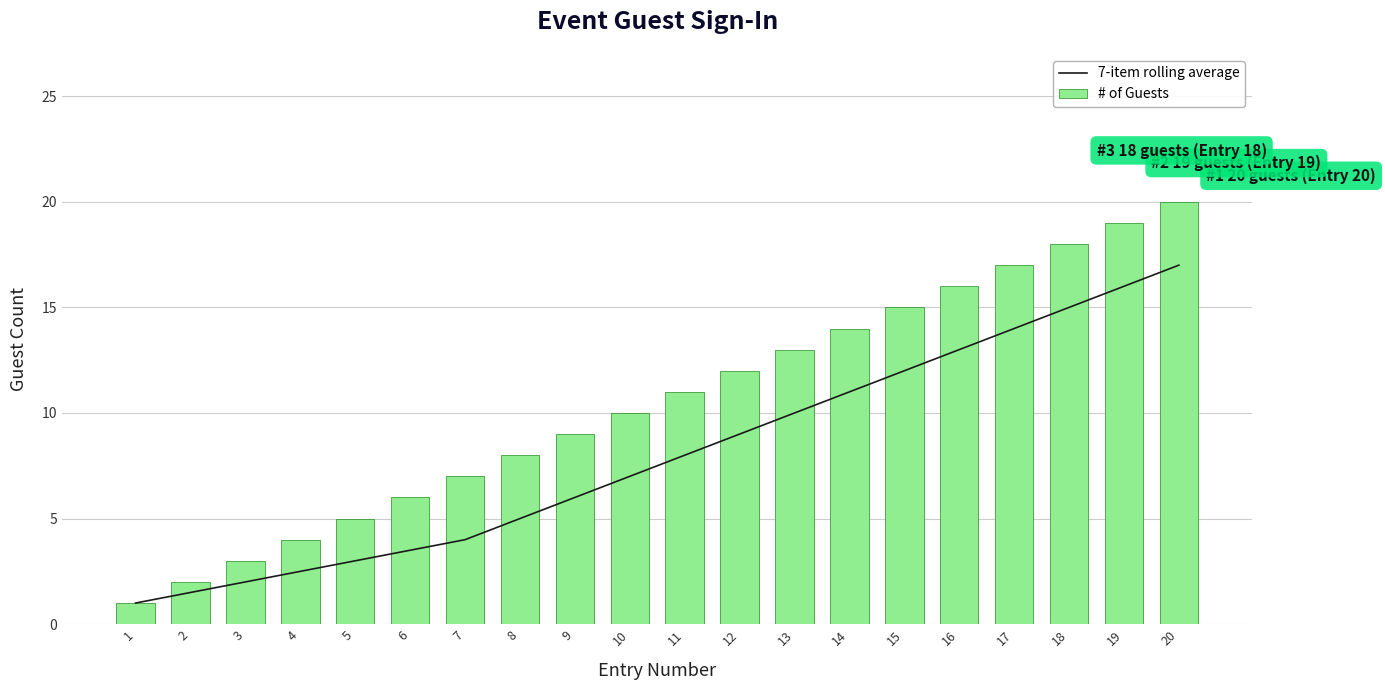

What is the difference between the highest and lowest values at 15?

3.0